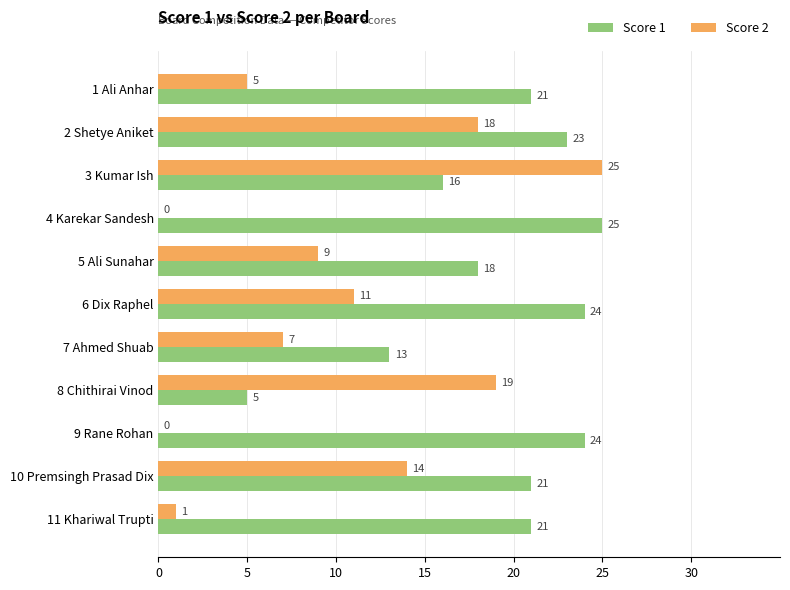

Is it true that Score 1 equals 13 at 7 Ahmed Shuab?

True